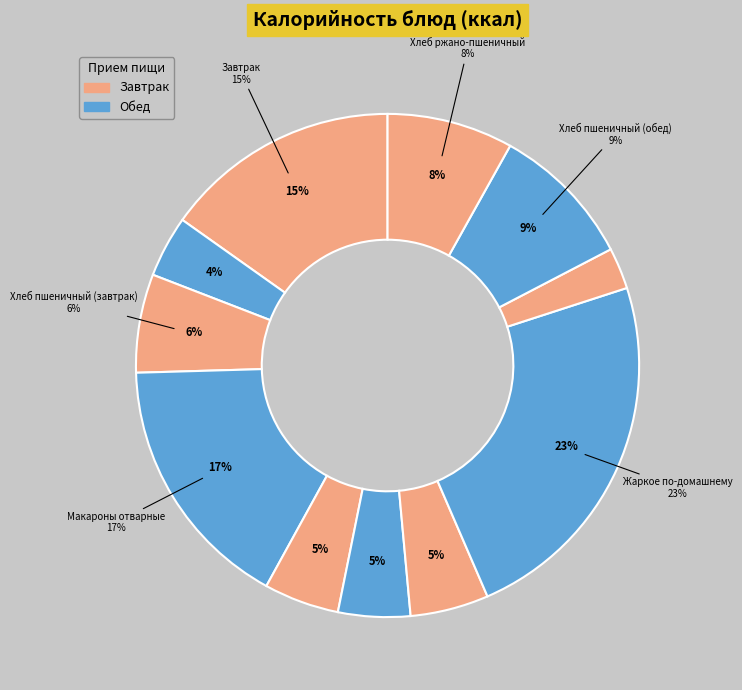

Which slice is the largest?

Жаркое по-домашнему